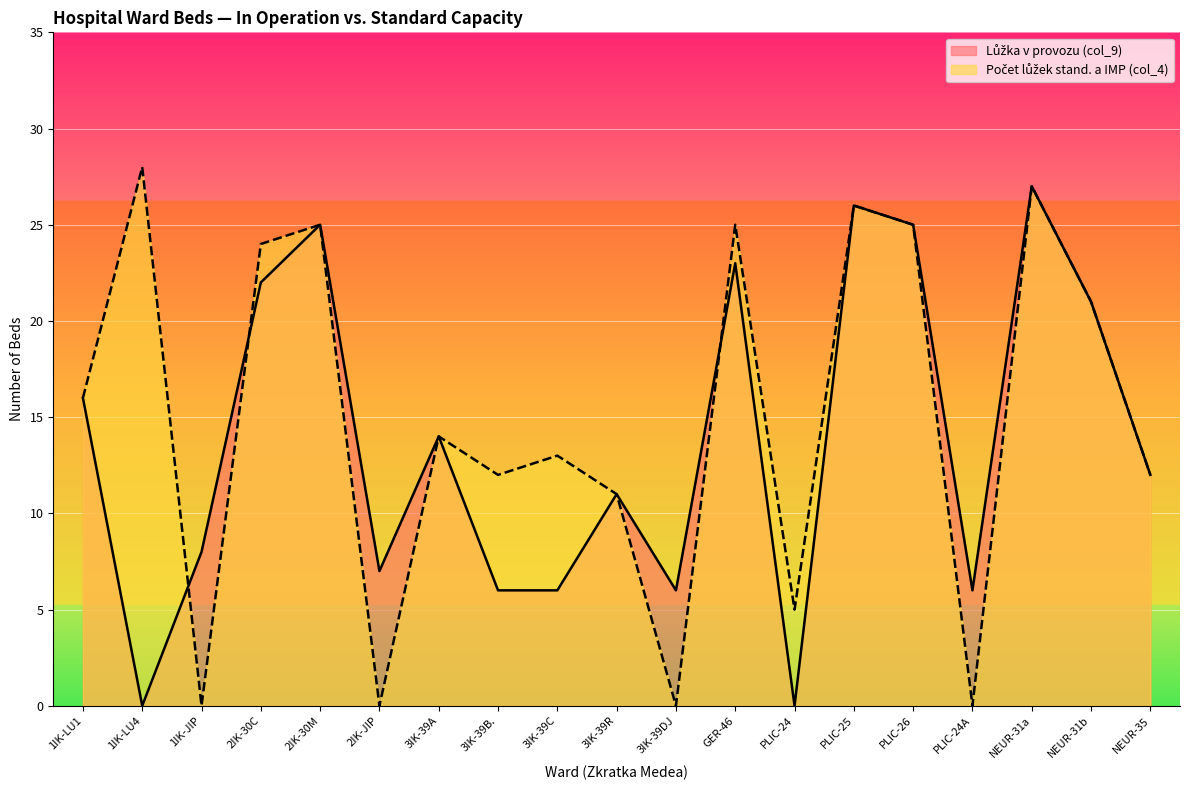

Which series has the largest range (max minus min)?

Počet lůžek stand. a IMP (col_4)